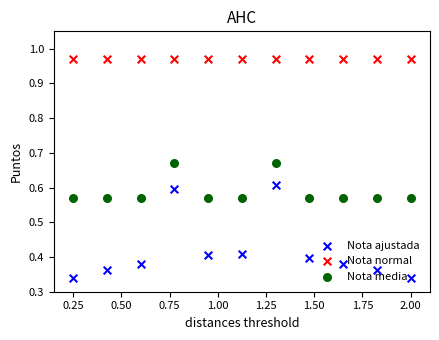

What are all the series names shown in the legend?

Nota ajustada, Nota normal, Nota media